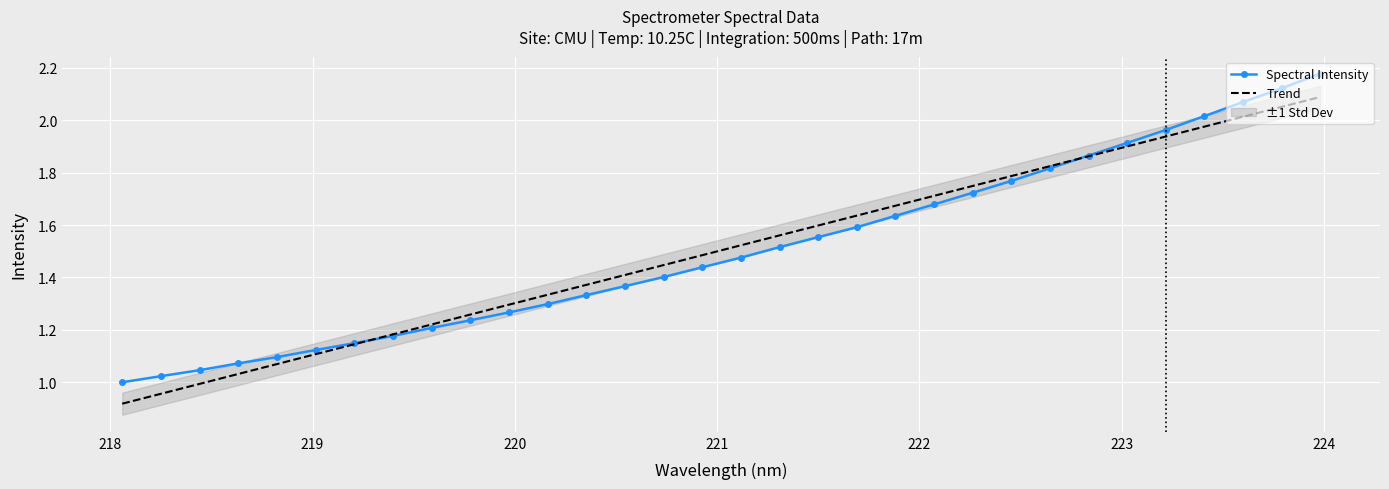

What is the difference between the maximum and minimum values in the Spectral Intensity series?

1.2